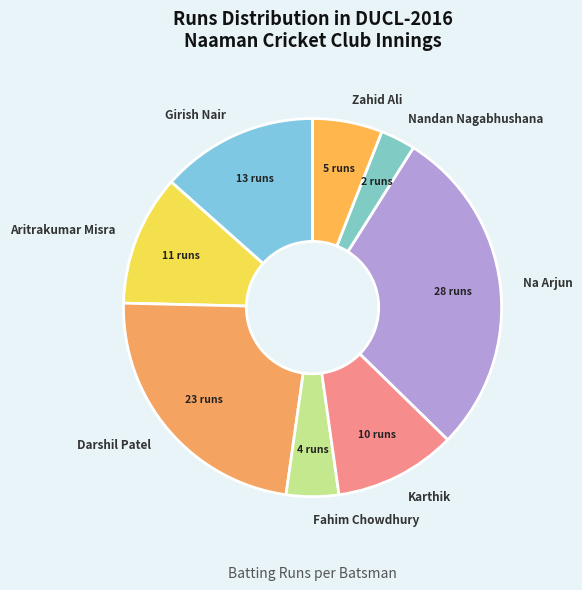

Count the number of slices in the pie.

8